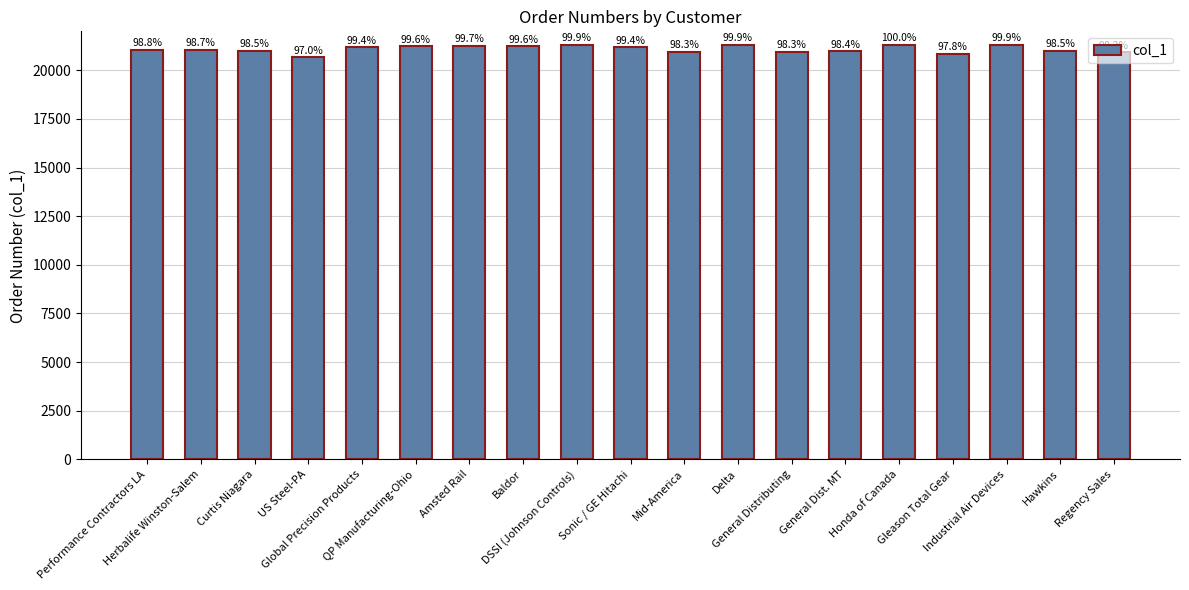

How many bars are there in total?

19